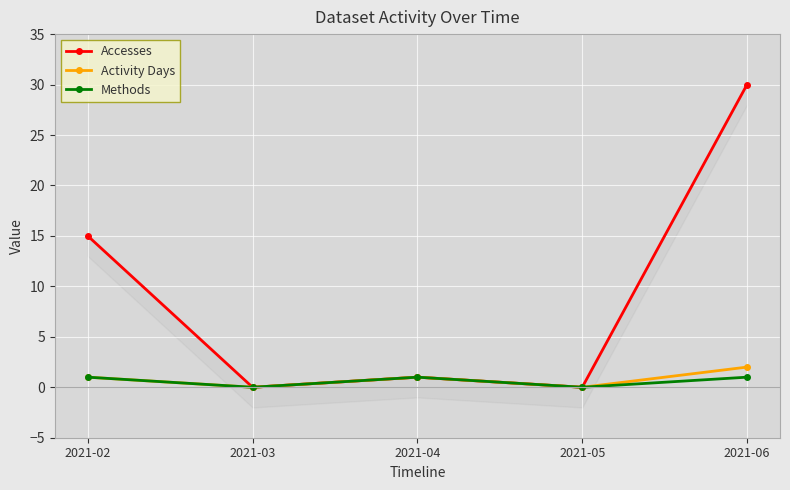

How many distinct data groups are displayed?

3